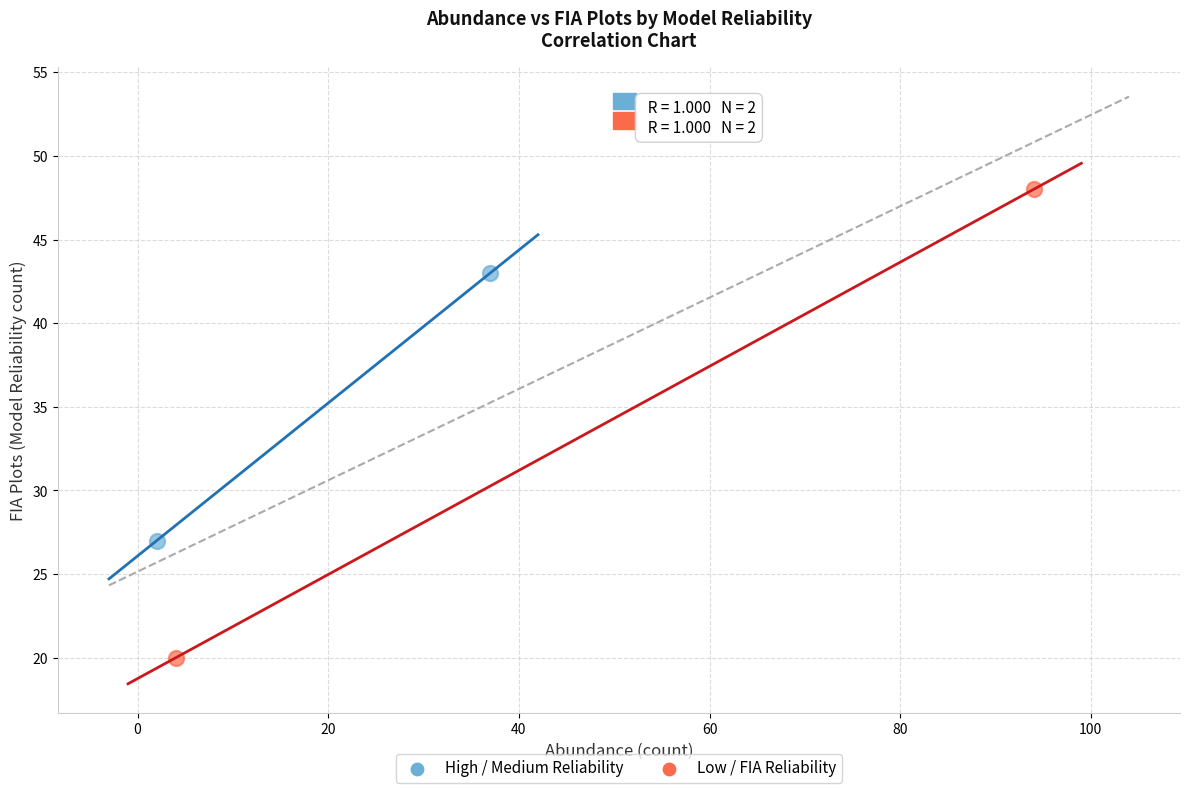

Which series reaches the minimum Y coordinate?

Low / FIA Reliability